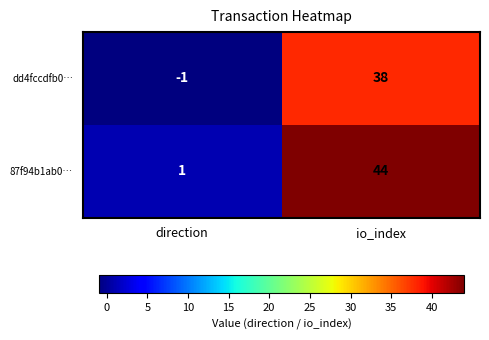

What is the difference between the 87f94b1ab0… values at direction and io_index?

43